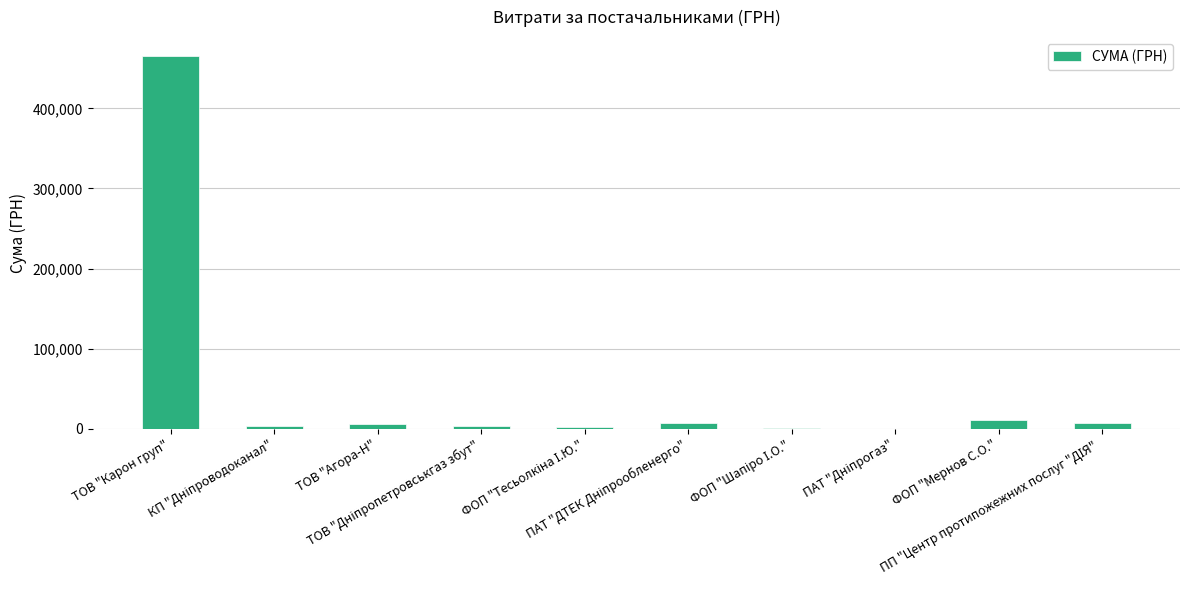

What is the greatest value displayed?

465662.5